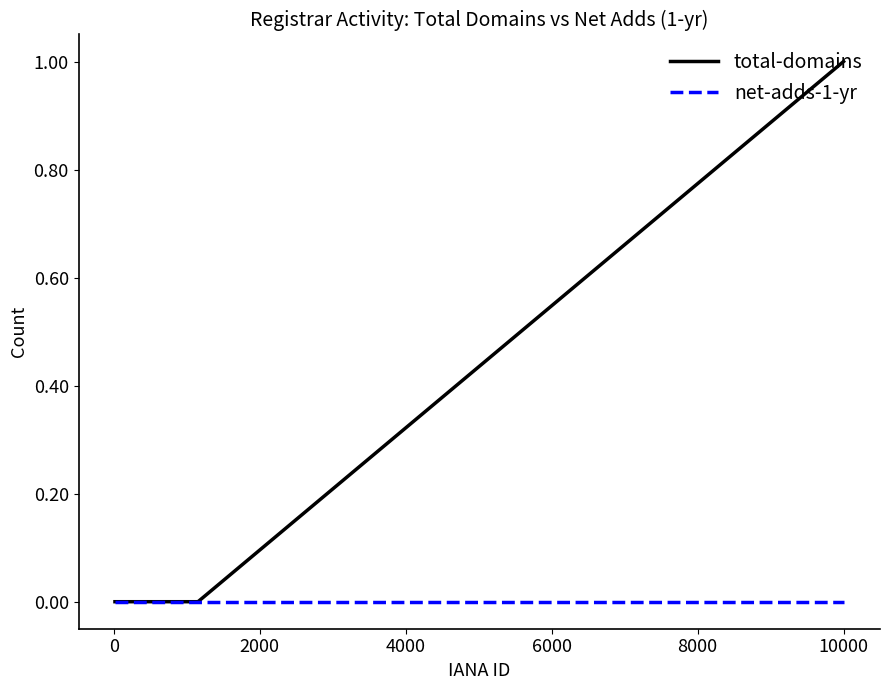

How many distinct data groups are displayed?

2